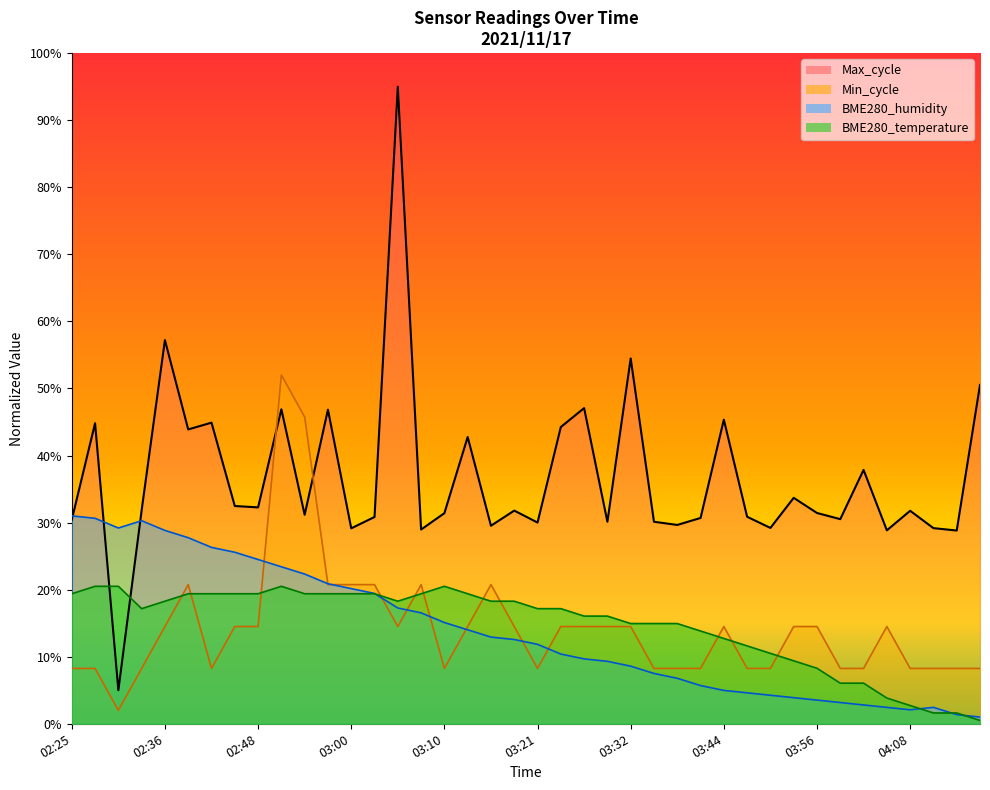

Reading right to left, what are all the values shown in this chart?

BME280_temperature: 0.0	0.0	0.0	0.0	0.0	0.1	0.1	0.1	0.1	0.1	0.1	0.1	0.1	0.1	0.1	0.1	0.2	0.2	0.2	0.2	0.2	0.2	0.2	0.2	0.2	0.2	0.2	0.2	0.2	0.2	0.2	0.2	0.2	0.2	0.2	0.2	0.2	0.2	0.2	0.2
BME280_humidity: 0.0	0.0	0.0	0.0	0.0	0.0	0.0	0.0	0.0	0.0	0.0	0.0	0.1	0.1	0.1	0.1	0.1	0.1	0.1	0.1	0.1	0.1	0.1	0.2	0.2	0.2	0.2	0.2	0.2	0.2	0.2	0.2	0.3	0.3	0.3	0.3	0.3	0.3	0.3	0.3
Min_cycle: 0.1	0.1	0.1	0.1	0.1	0.1	0.1	0.1	0.1	0.1	0.1	0.1	0.1	0.1	0.1	0.1	0.1	0.1	0.1	0.1	0.1	0.2	0.1	0.1	0.2	0.1	0.2	0.2	0.2	0.5	0.5	0.1	0.1	0.1	0.2	0.1	0.1	0.0	0.1	0.1
Max_cycle: 0.5	0.3	0.3	0.3	0.3	0.4	0.3	0.3	0.3	0.3	0.3	0.5	0.3	0.3	0.3	0.5	0.3	0.5	0.4	0.3	0.3	0.3	0.4	0.3	0.3	1.0	0.3	0.3	0.5	0.3	0.5	0.3	0.3	0.4	0.4	0.6	0.3	0.1	0.4	0.3